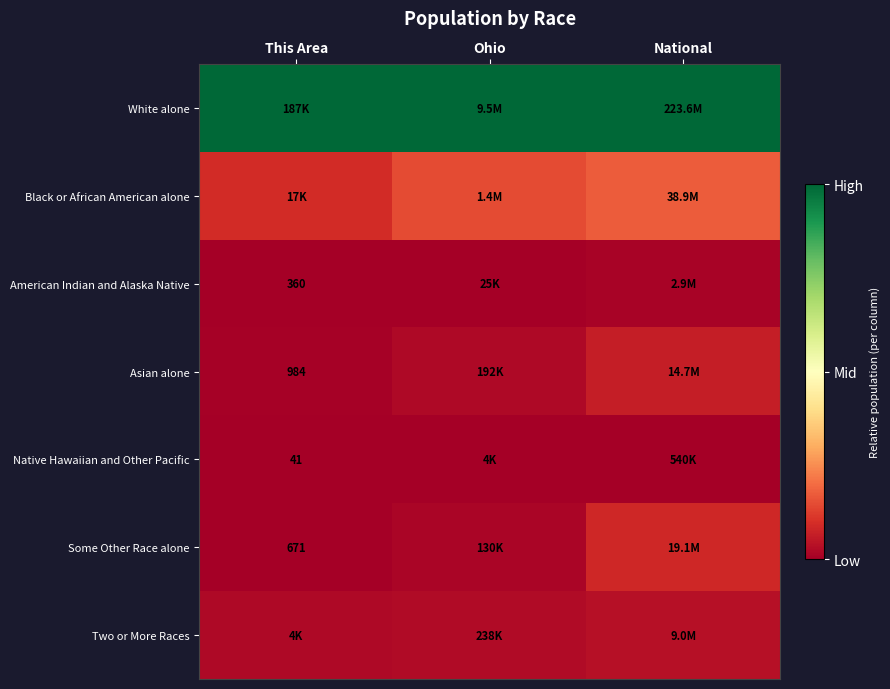

At how many categories does at least one series exceed 0?

3